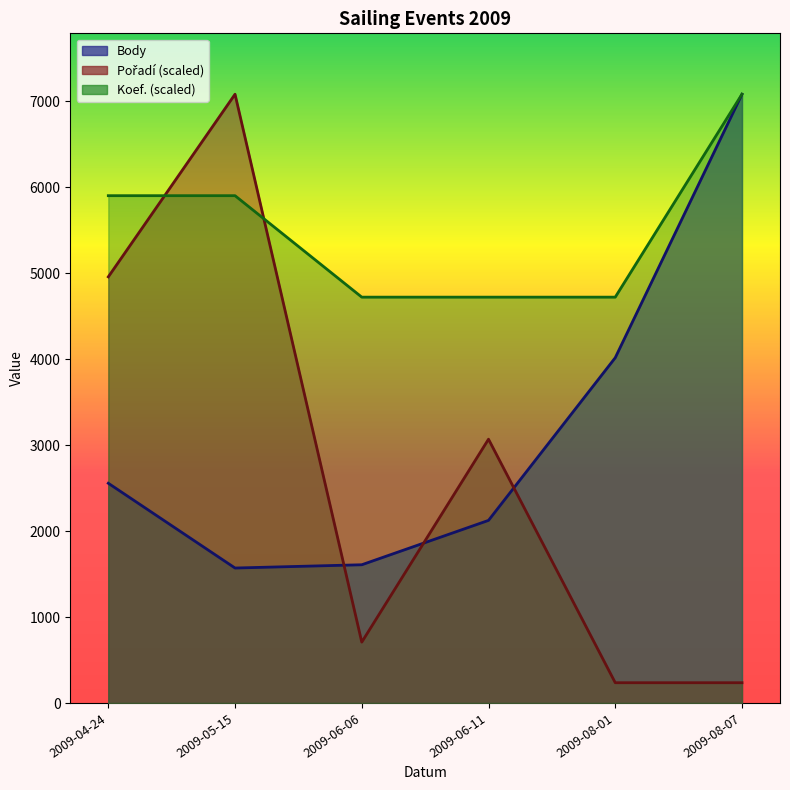

Reading right to left, transcribe all the data shown in this chart.

Body: 7081.0	4016.0	2124.0	1608.0	1570.0	2556.0
Pořadí: 236.0	236.0	3068.4	708.1	7081.0	4956.7
Koef.: 7081.0	4720.7	4720.7	4720.7	5900.8	5900.8